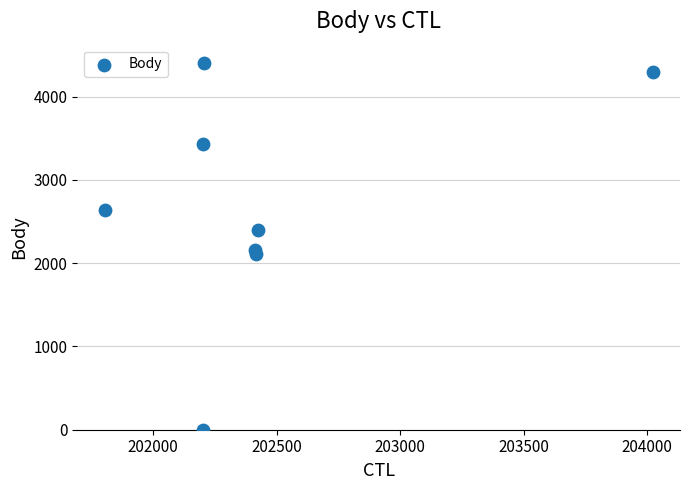

What is the range of X values (max minus min)?

2220